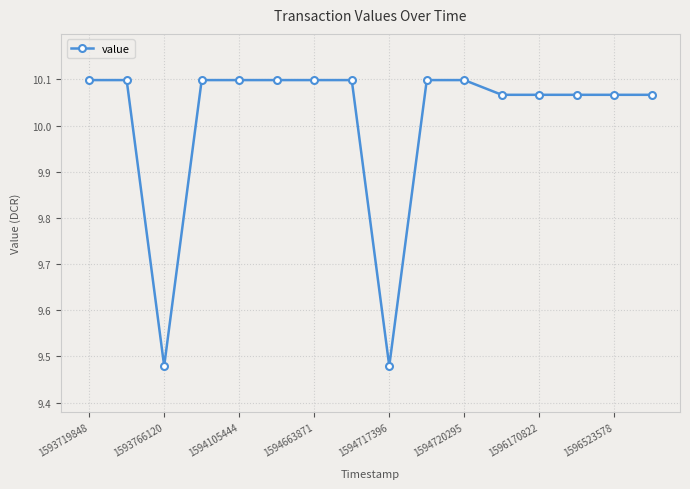

What is the average value?

10.0